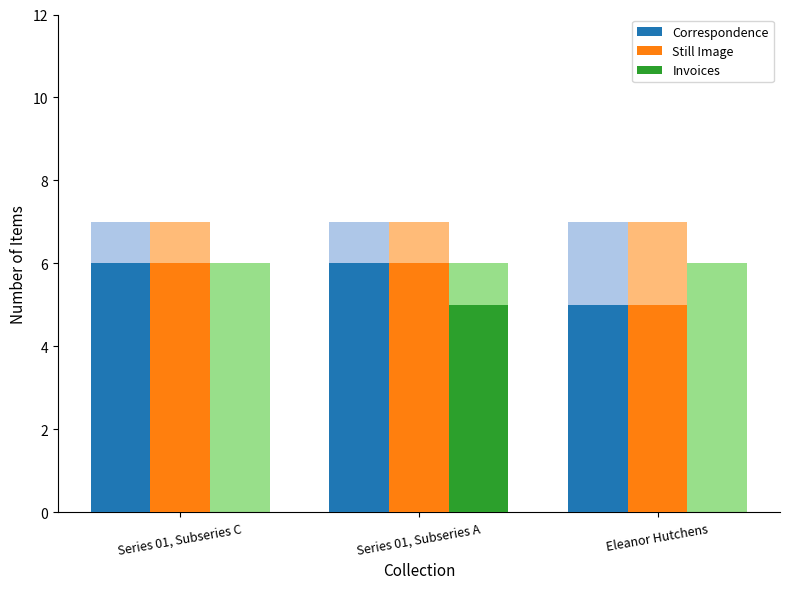

What are all the series names shown in the legend?

Correspondence, Still Image, Invoices